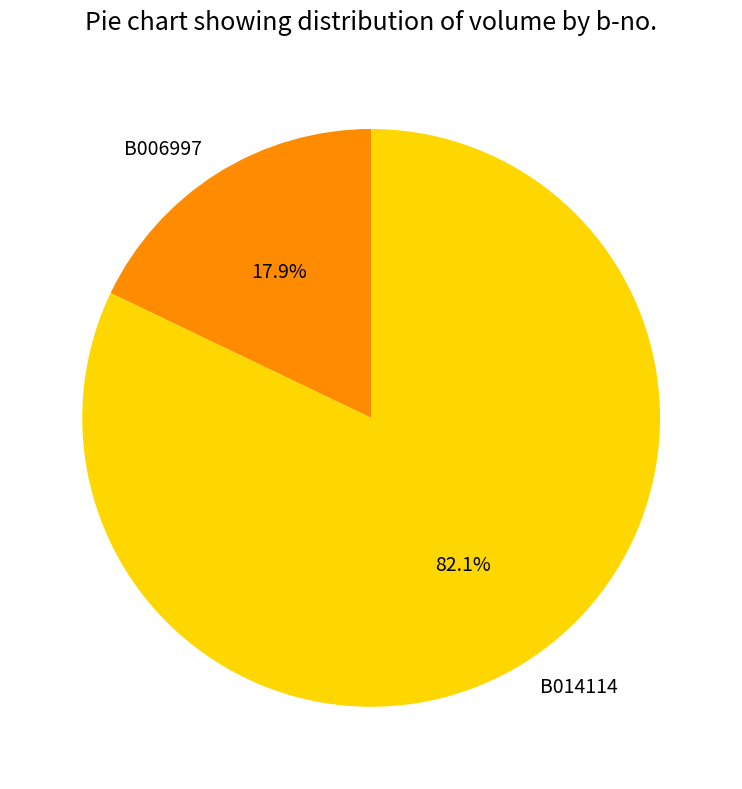

True or false: B014114 accounts for 76% of the total.

False